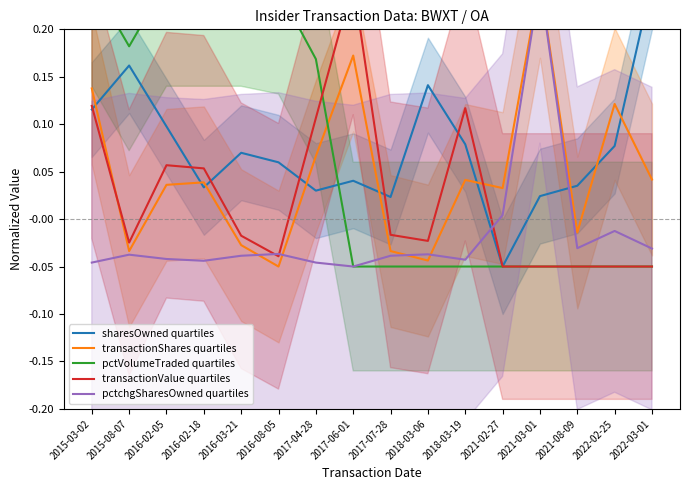

What is the maximum value shown in the chart?

0.2